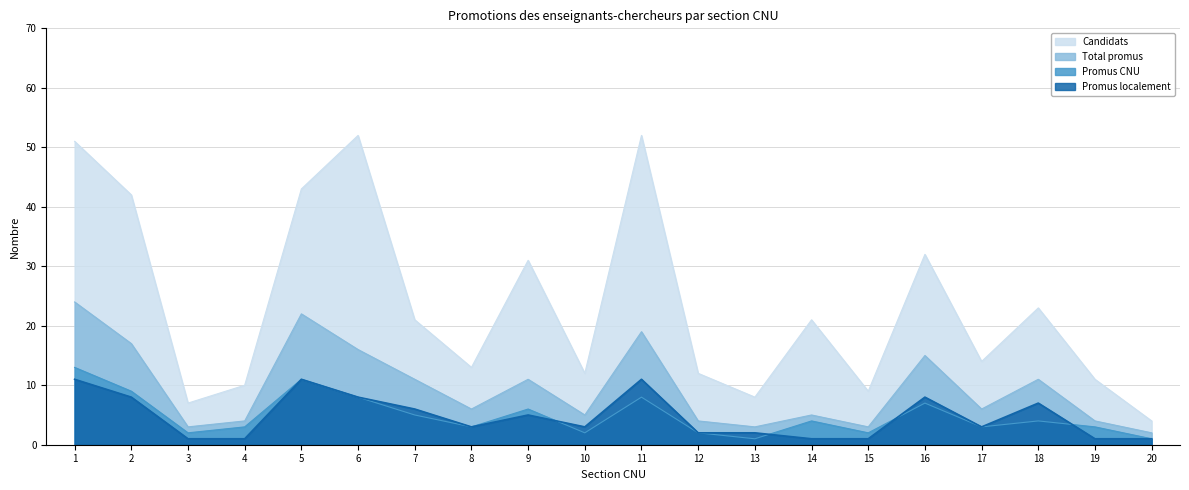

Which series ends up on top after the final intersection of Promus CNU and Promus localement?

Promus CNU